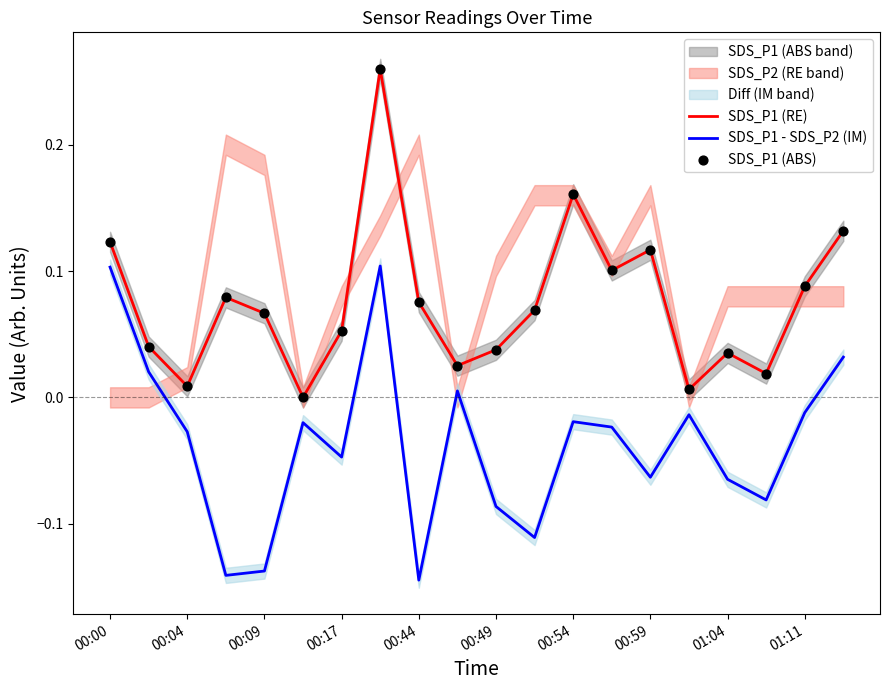

Which series has the widest spread of Y values?

SDS_P1 (RE)